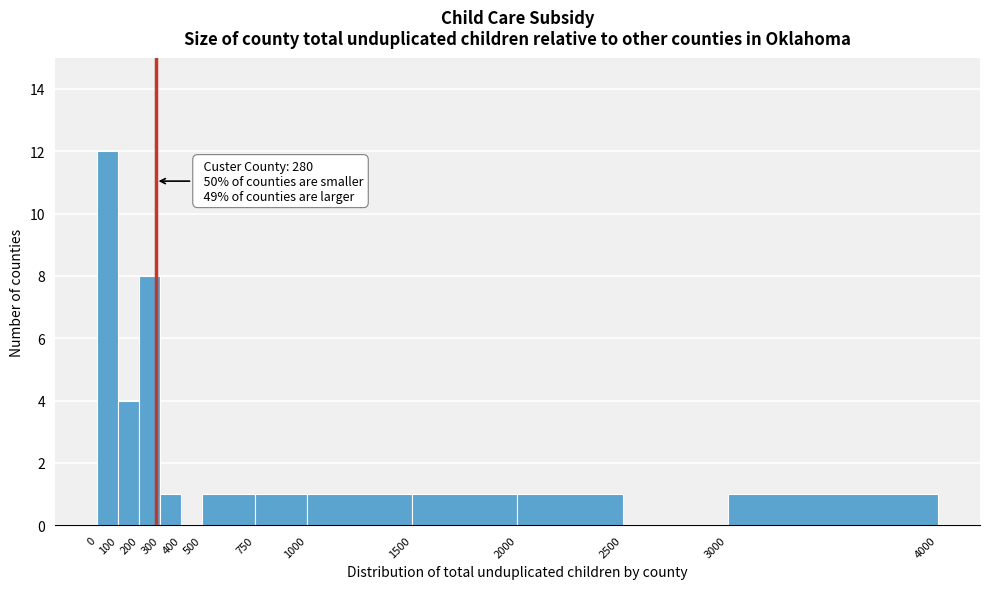

Over which range of the x-axis is the bar tallest?

0 to 100